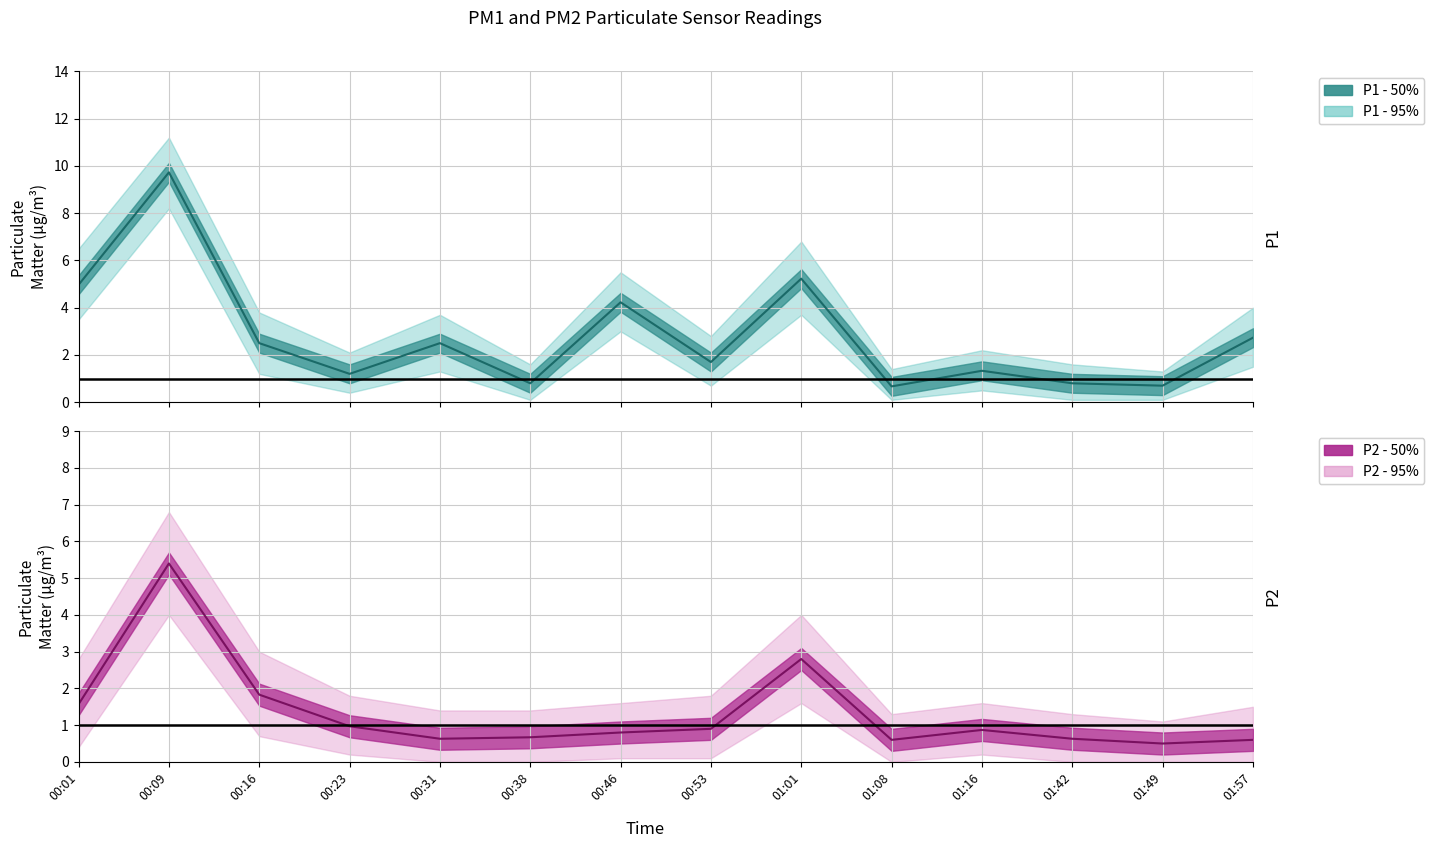

What is the difference between the highest and lowest values at 00:01?

3.4